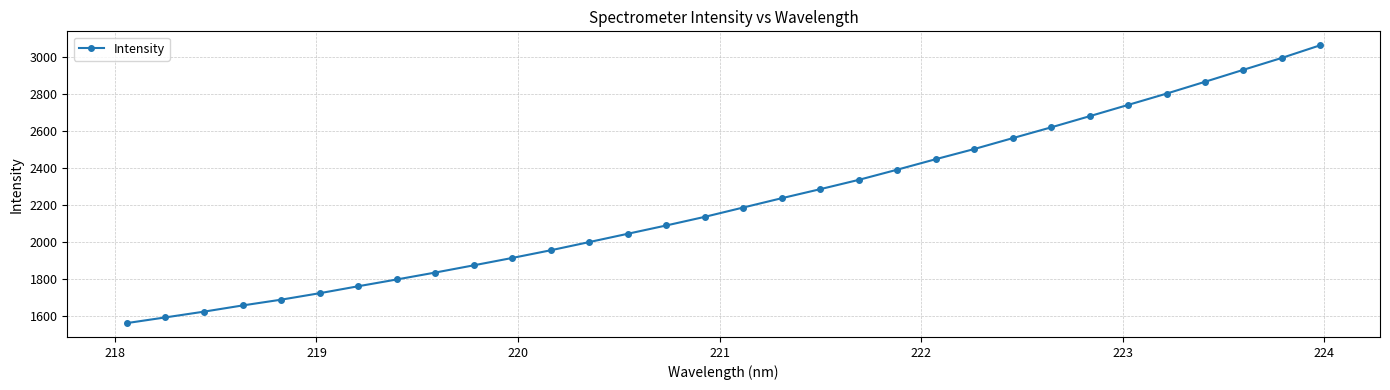

What is the difference between the maximum and second lowest values?

1474.4